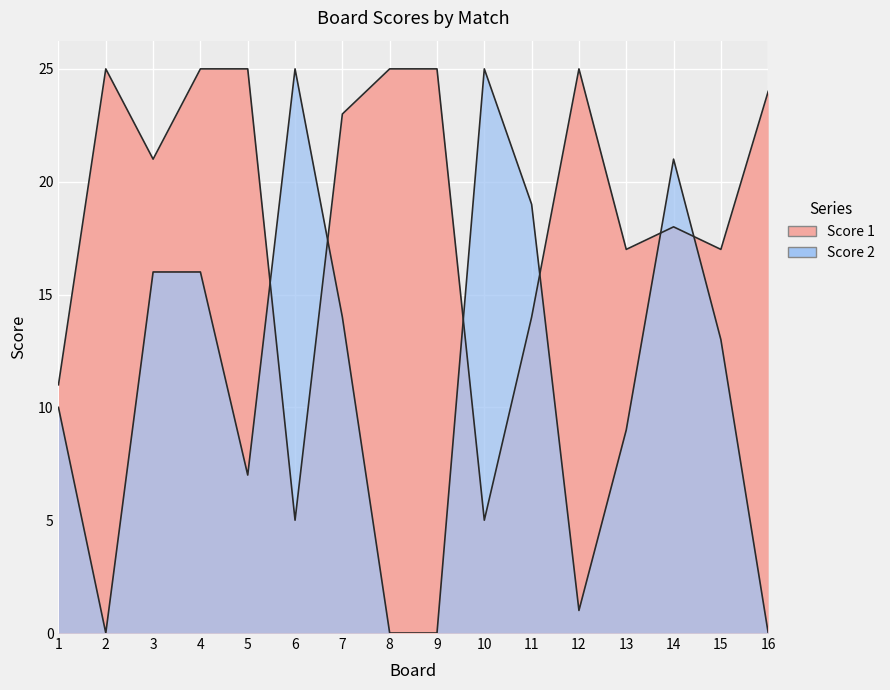

At which category is the sum across all series the highest?

4